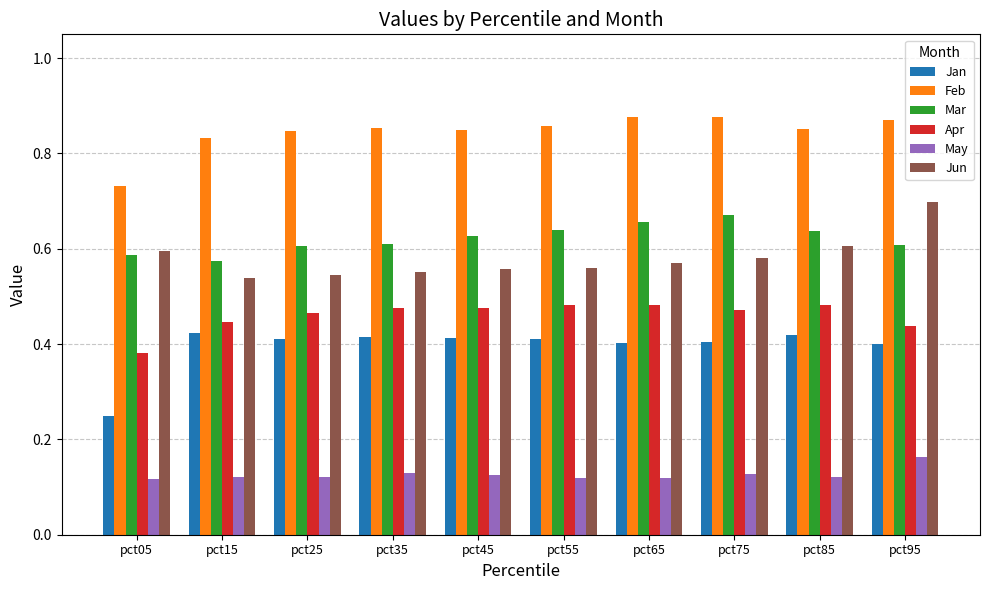

List the series in order of their peak value, highest first.

Feb, Jun, Mar, Apr, Jan, May